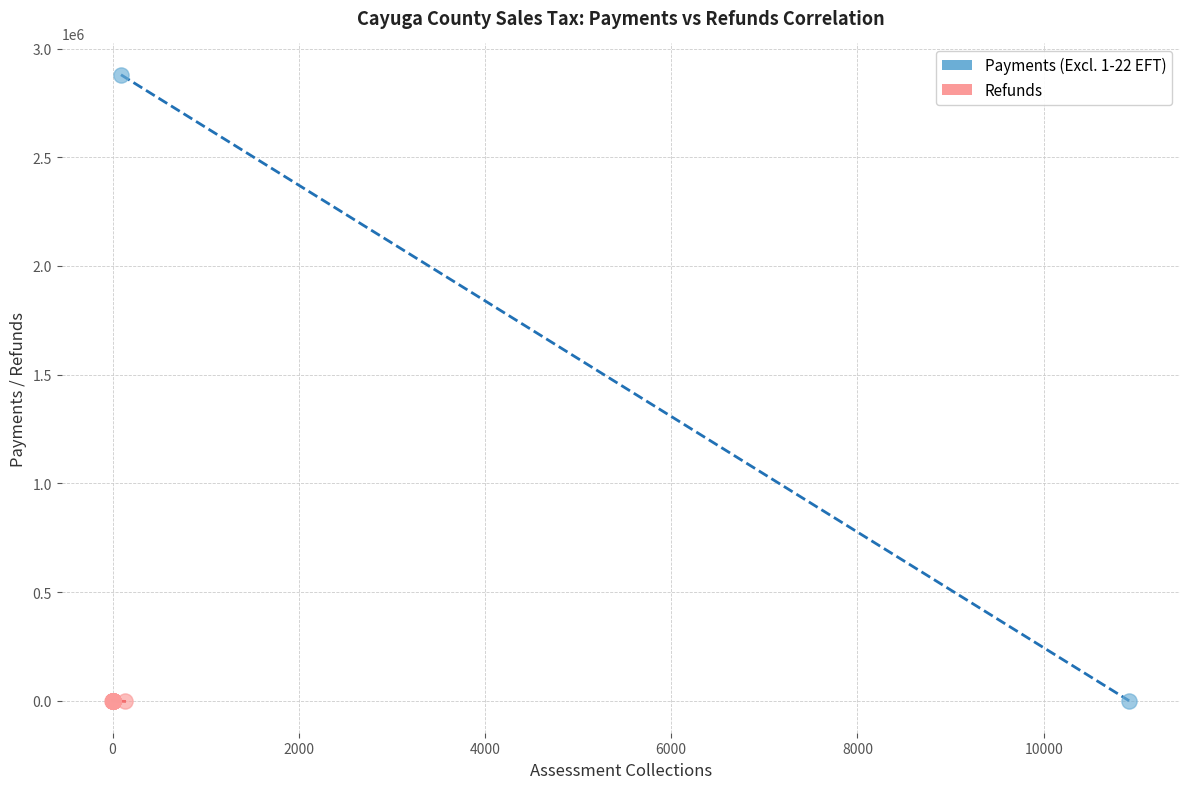

What are all the series names shown in the legend?

Payments (Excl. 1-22 EFT), Refunds